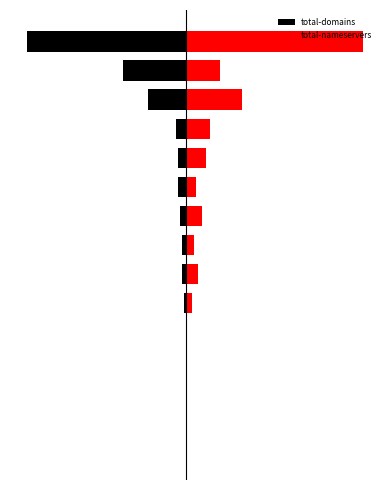

Which series changed the most between 6 and 8?

total-nameservers